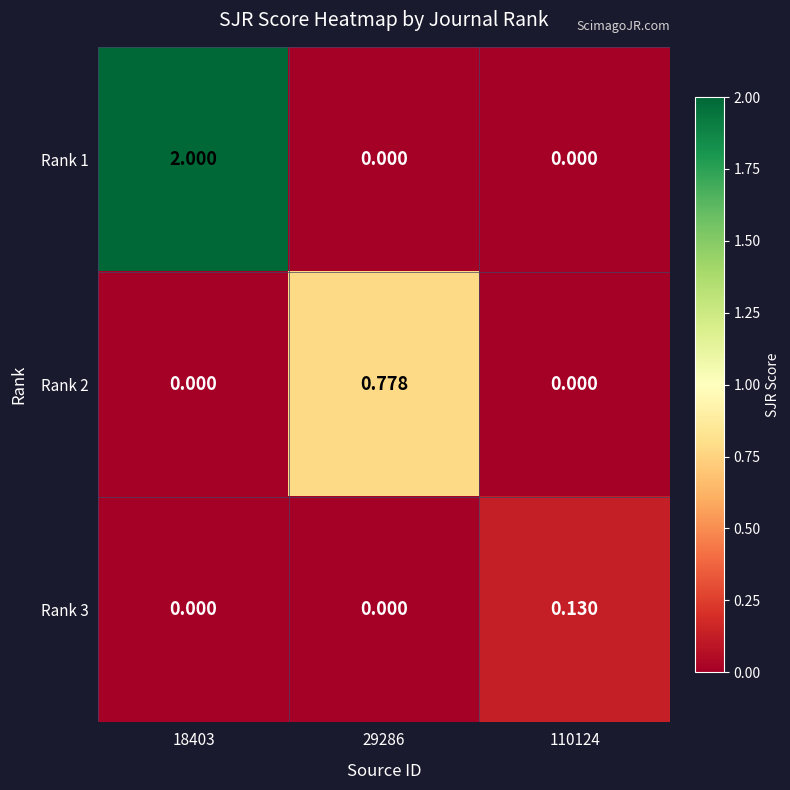

Is the value of Rank 1 at 18403 greater than the value of Rank 3 at 110124?

Yes